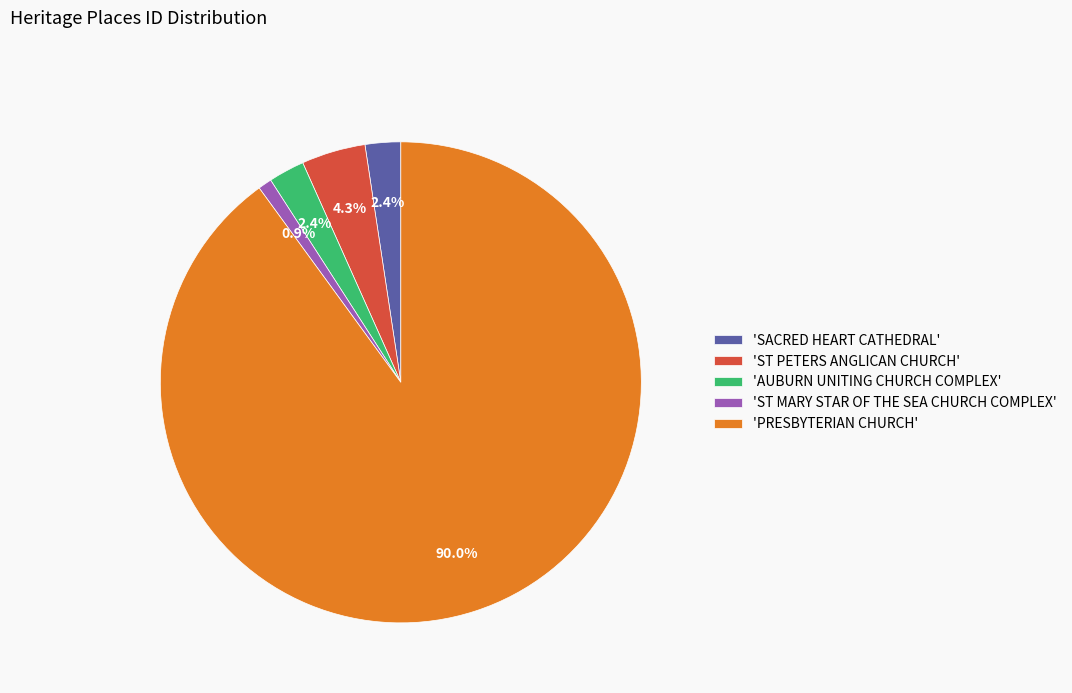

Which category accounts for the majority?

'PRESBYTERIAN CHURCH'